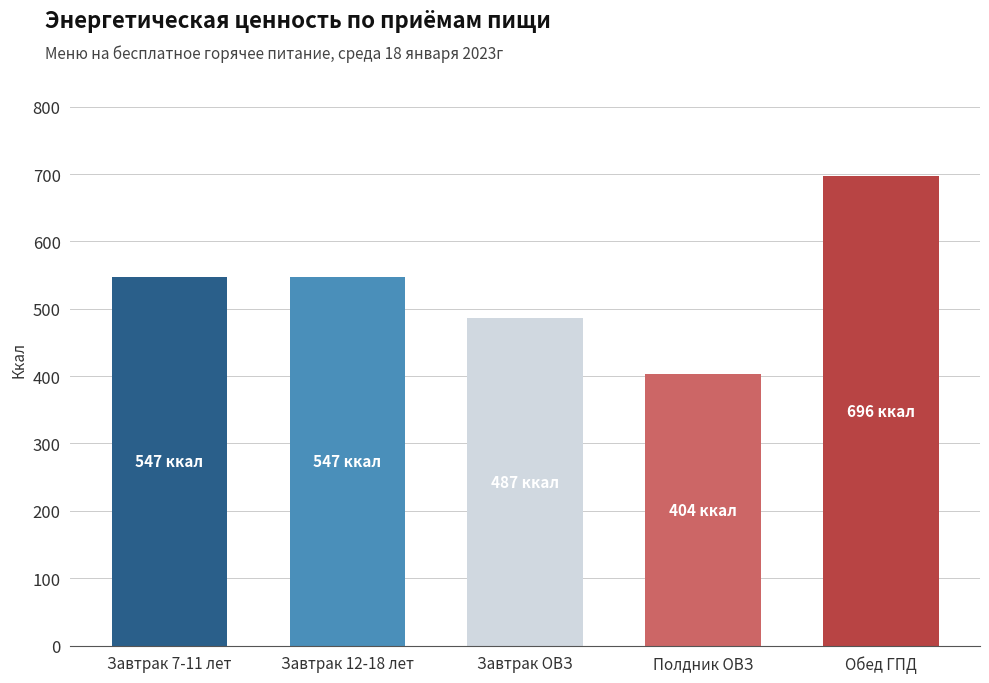

How many data points are above 547?

3